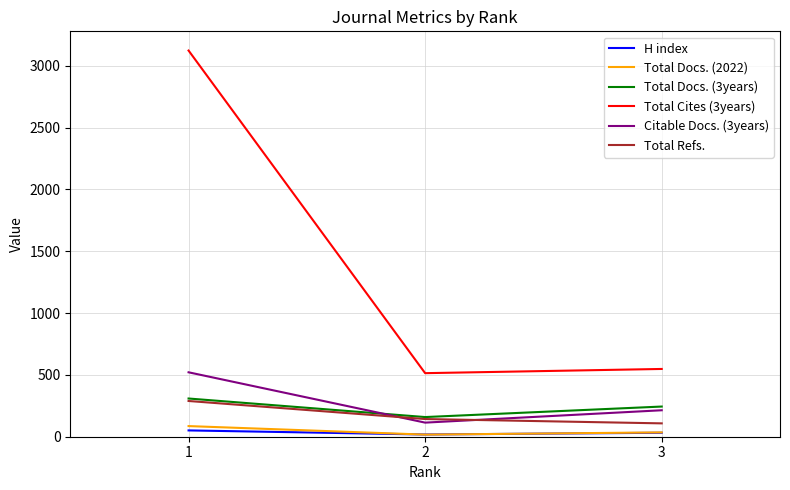

Does the chart display data point markers on the line(s)?

No